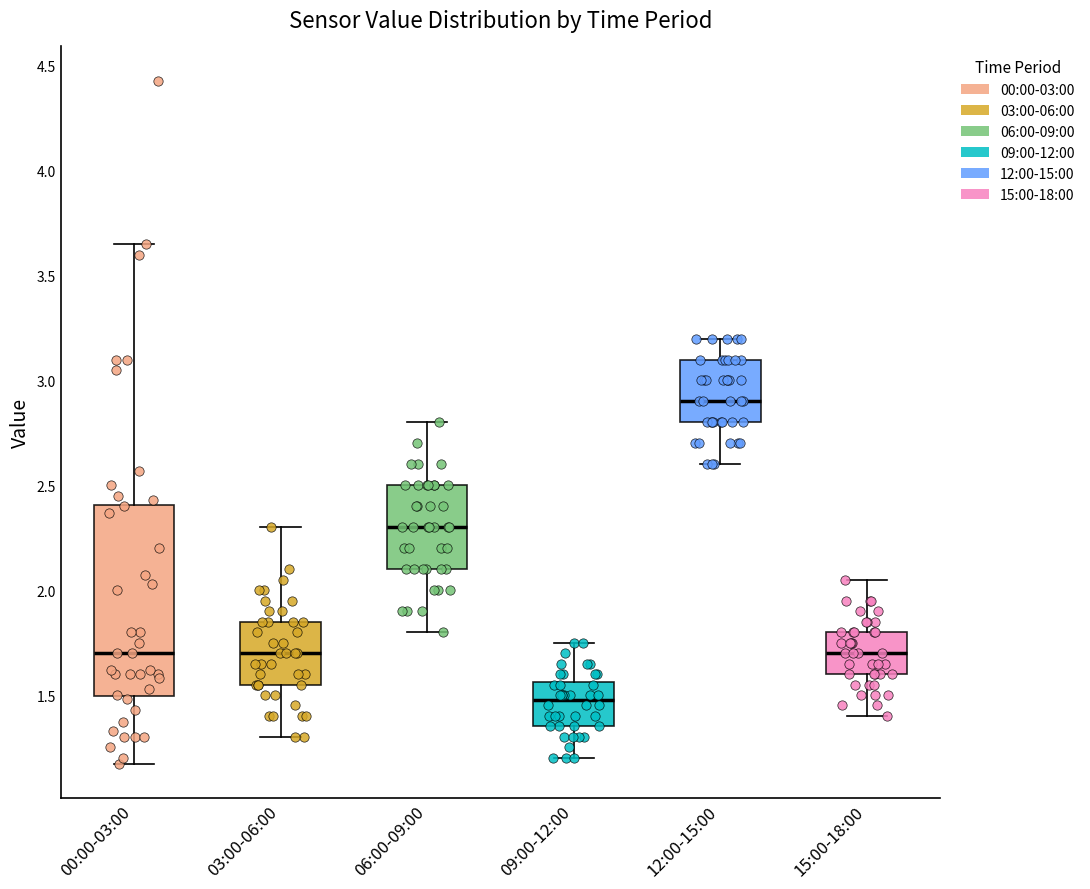

Reading left to right, read every box against the y-axis: the position of its median line, the range the box covers, and the ends of its whiskers. The values are not printed on the chart, so give them approximately, as read against the axis.

00:00-03:00: median 1.70, box 1.50 to 2.40, whiskers 1.15 to 3.65
03:00-06:00: median 1.70, box 1.55 to 1.85, whiskers 1.30 to 2.30
06:00-09:00: median 2.30, box 2.10 to 2.50, whiskers 1.80 to 2.80
09:00-12:00: median 1.50, box 1.35 to 1.55, whiskers 1.20 to 1.75
12:00-15:00: median 2.90, box 2.80 to 3.10, whiskers 2.60 to 3.20
15:00-18:00: median 1.70, box 1.60 to 1.80, whiskers 1.40 to 2.05